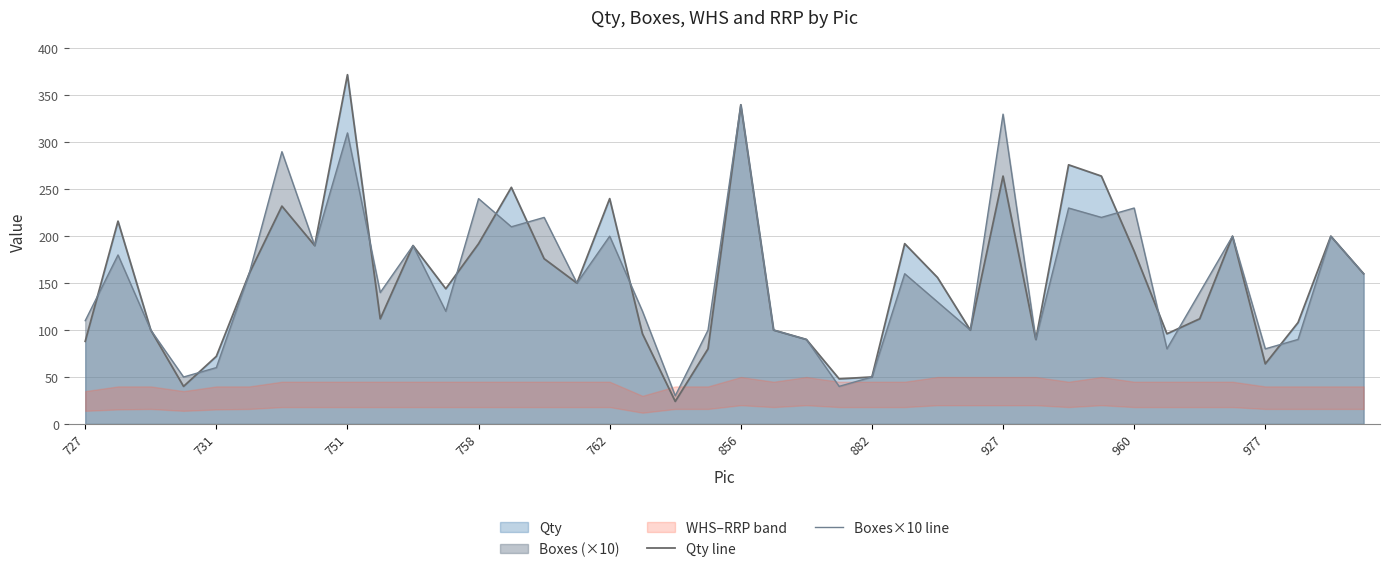

Rank the series by their average value, from lowest to highest.

Qty line, Boxes×10 line